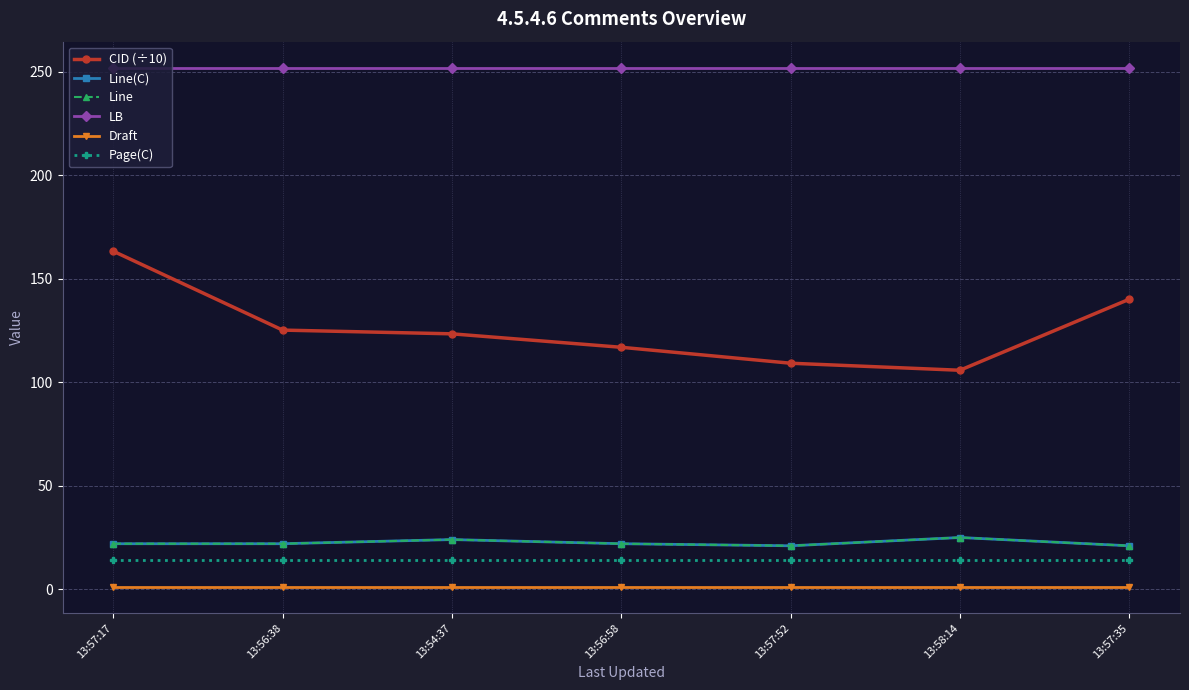

Is this an area chart (filled region under the line)?

No